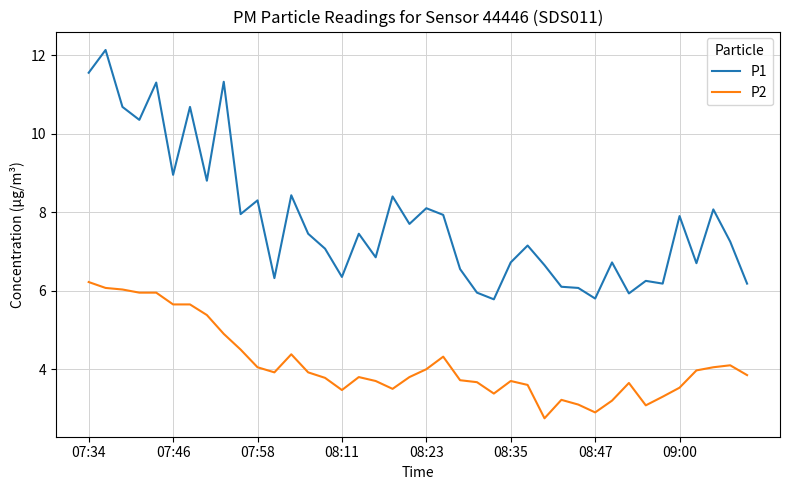

Which series has the largest total across all categories?

P1